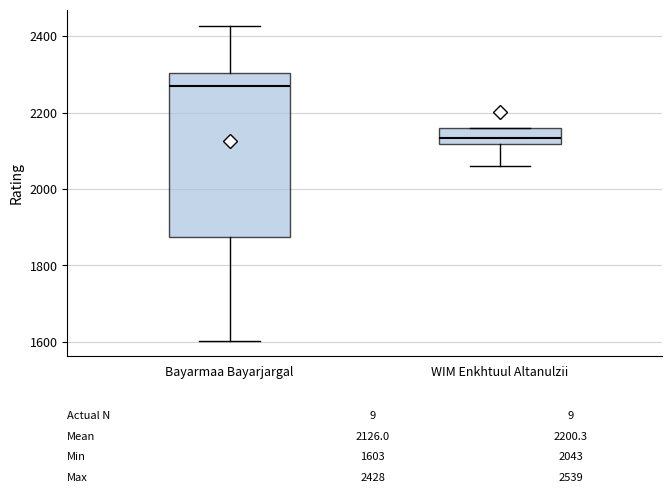

Comparing the boxes themselves (not the whiskers), which one is the tallest?

Bayarmaa Bayarjargal